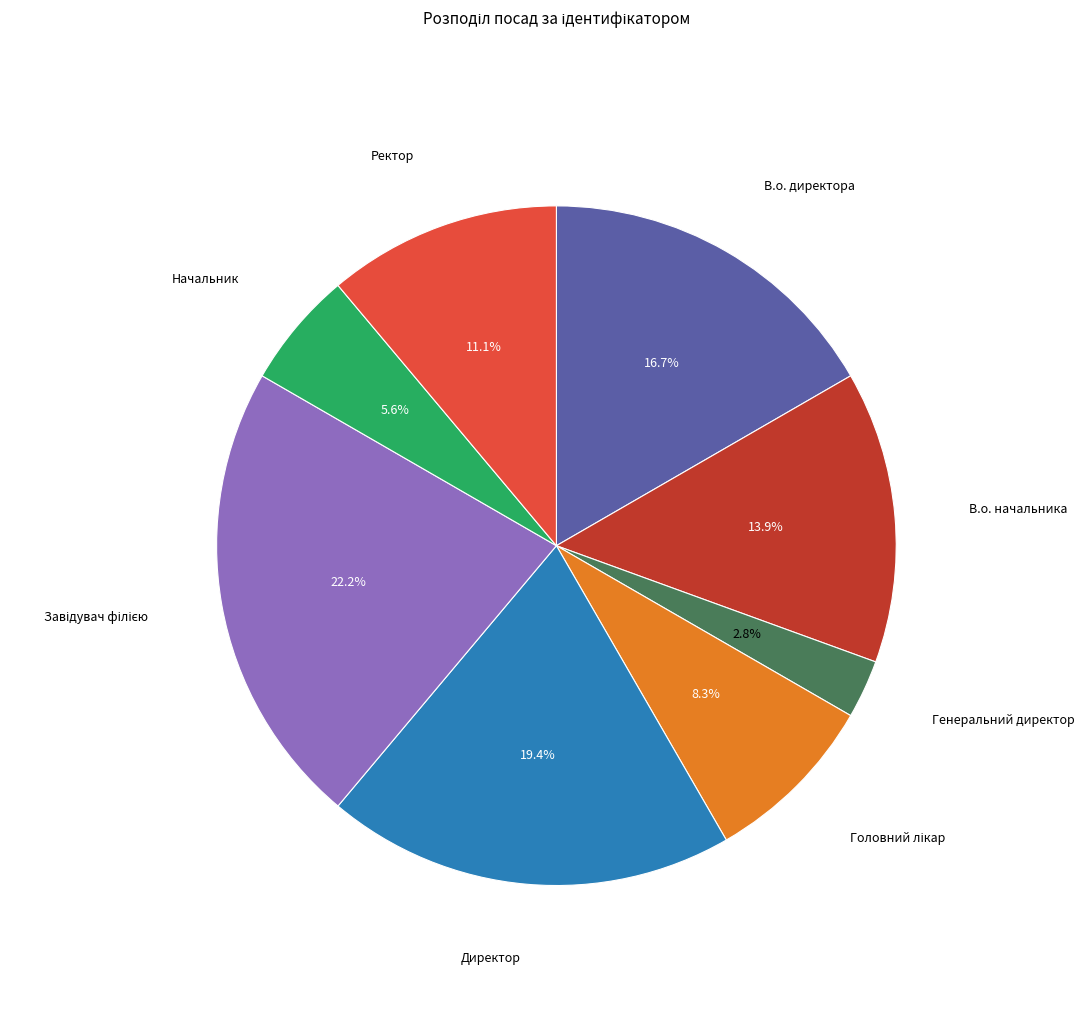

Does any single category account for the majority?

No